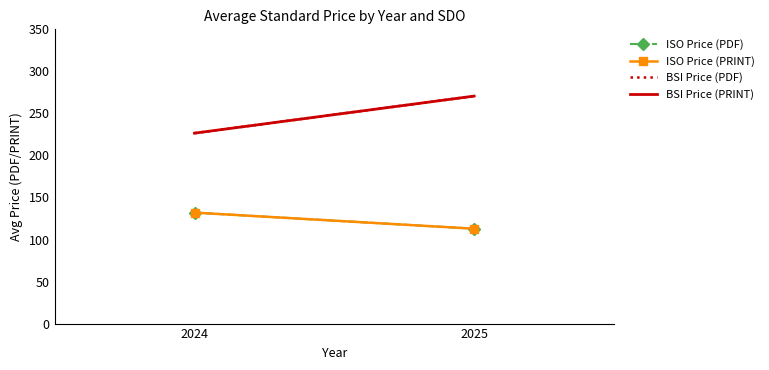

Is it true that BSI Price (PDF) equals 46.4 at 2024?

False